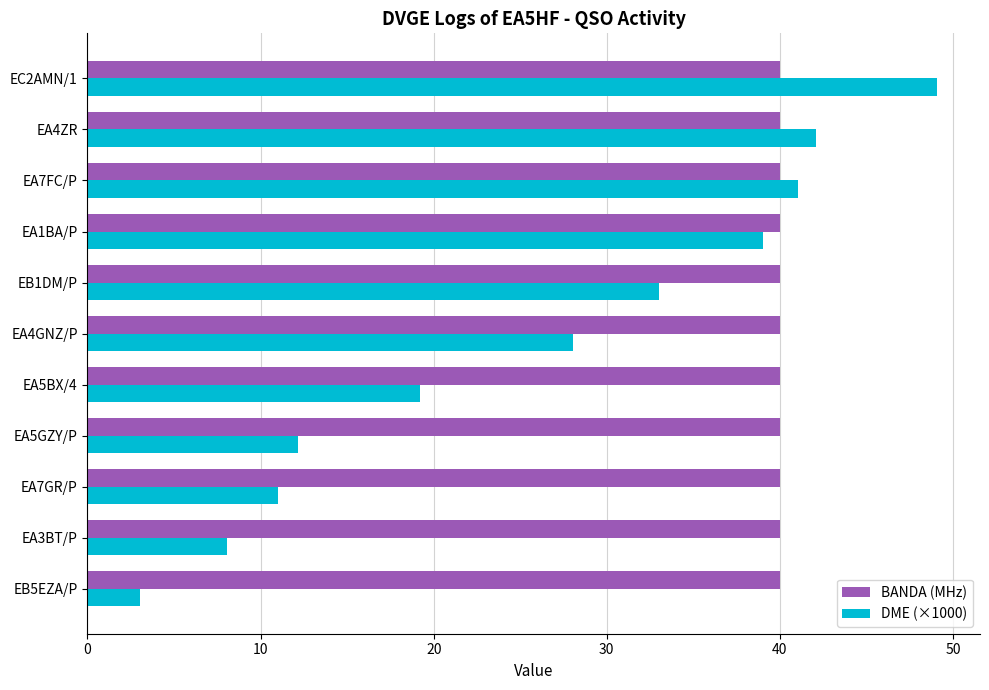

What is the sum of the DME (×1000) values at EA7FC/P and EA3BT/P?

49.1